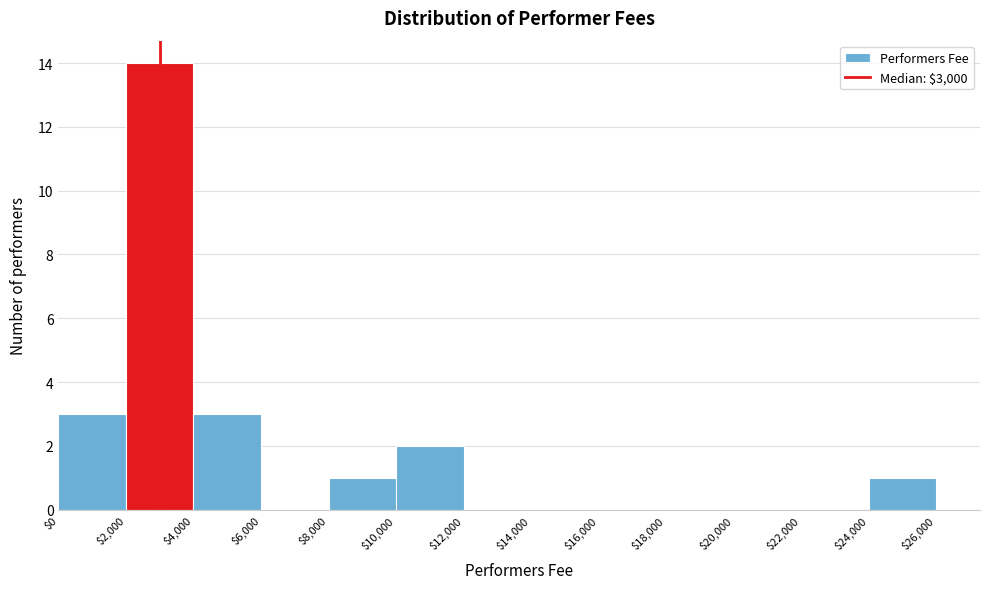

Which range on the x-axis has the tallest bar?

$2,000 to $4,000